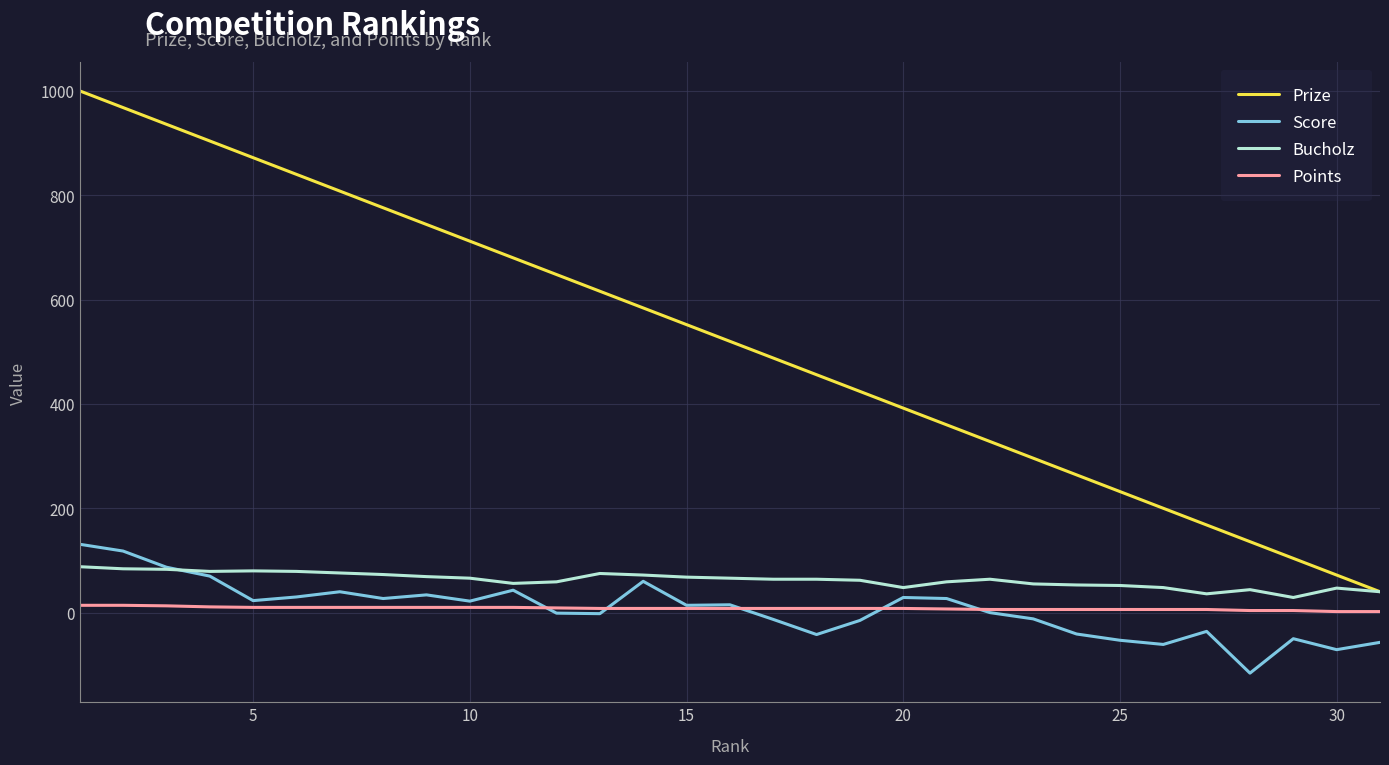

What is the sum of all Prize values?

16120